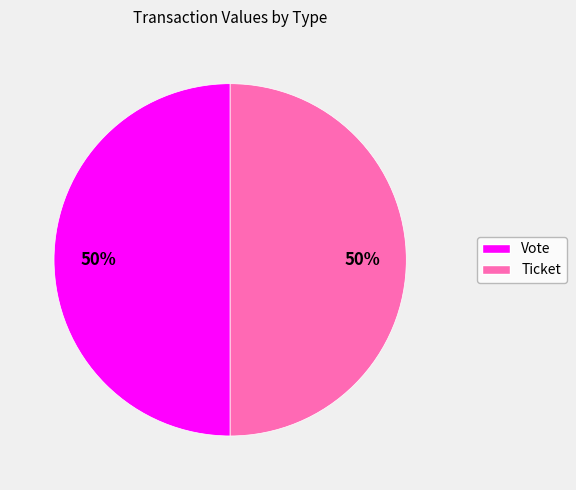

Is the sum of Ticket and Vote greater than half?

Yes